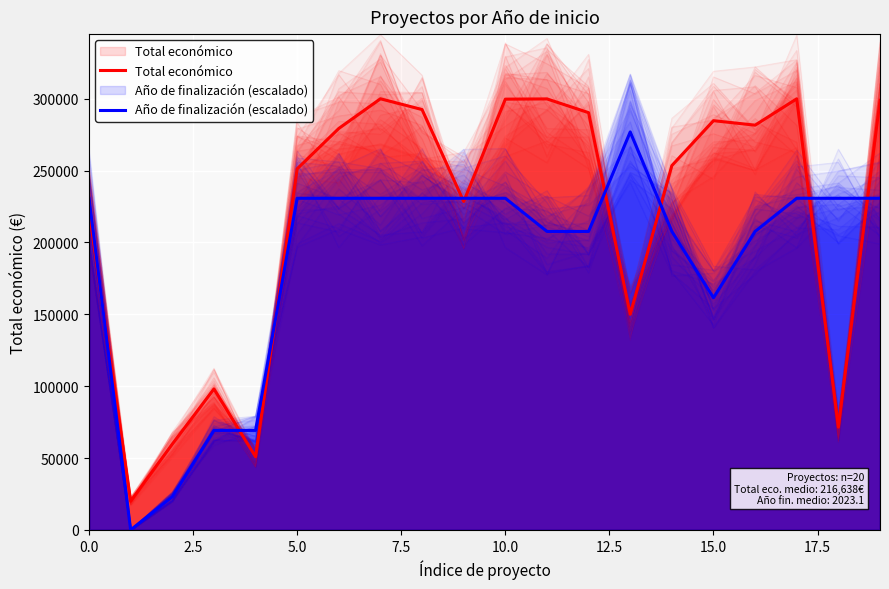

How many values in the Total económico series are below 279355?

10